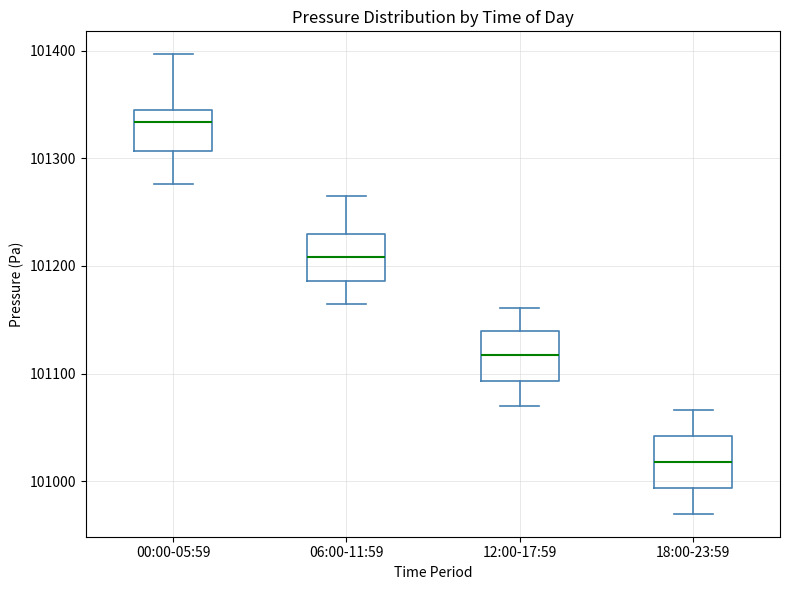

Reading left to right, transcribe this box plot: for each box, give where its median line is, the range the box spans, and where its two whiskers end, as read against the y-axis. The values are not printed on the chart, so give them approximately, as read against the axis.

00:00-05:59: median 101330, box 101310 to 101340, whiskers 101280 to 101400
06:00-11:59: median 101210, box 101190 to 101230, whiskers 101160 to 101270
12:00-17:59: median 101120, box 101090 to 101140, whiskers 101070 to 101160
18:00-23:59: median 101020, box 100990 to 101040, whiskers 100970 to 101070